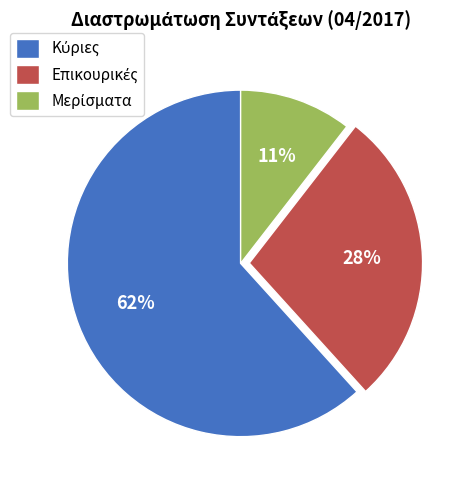

To the nearest percent, what is the average slice percentage?

33%